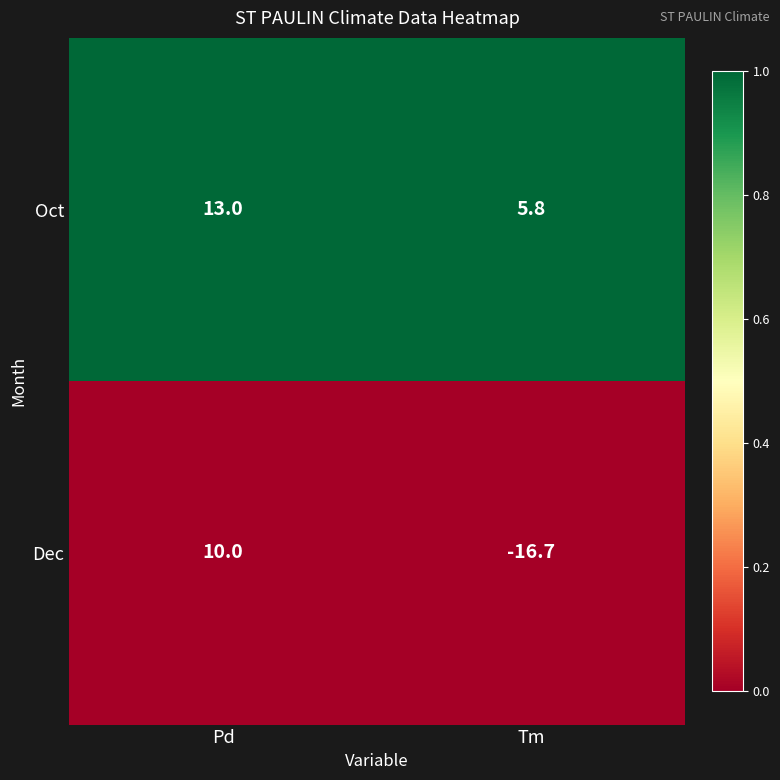

Is it true that Dec equals -26.4 at Tm?

False